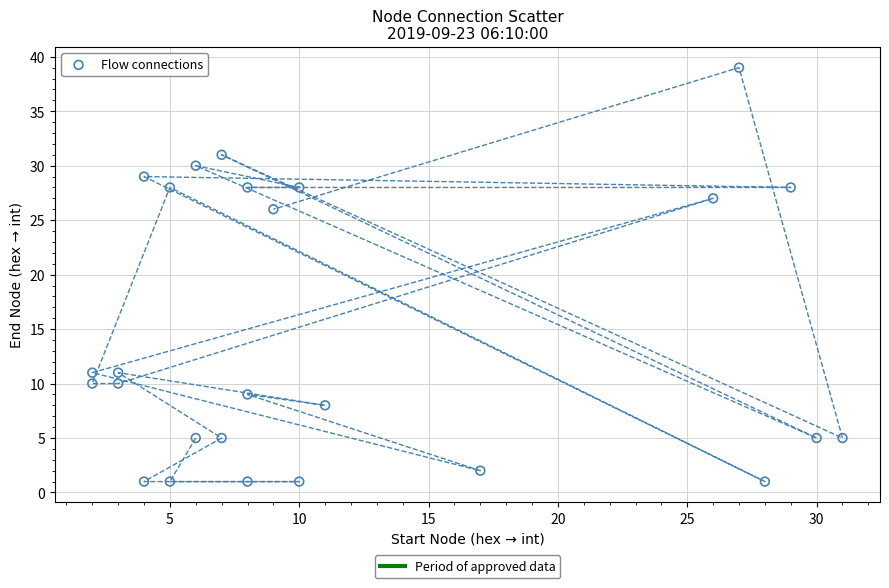

What is the range of X values (max minus min)?

29